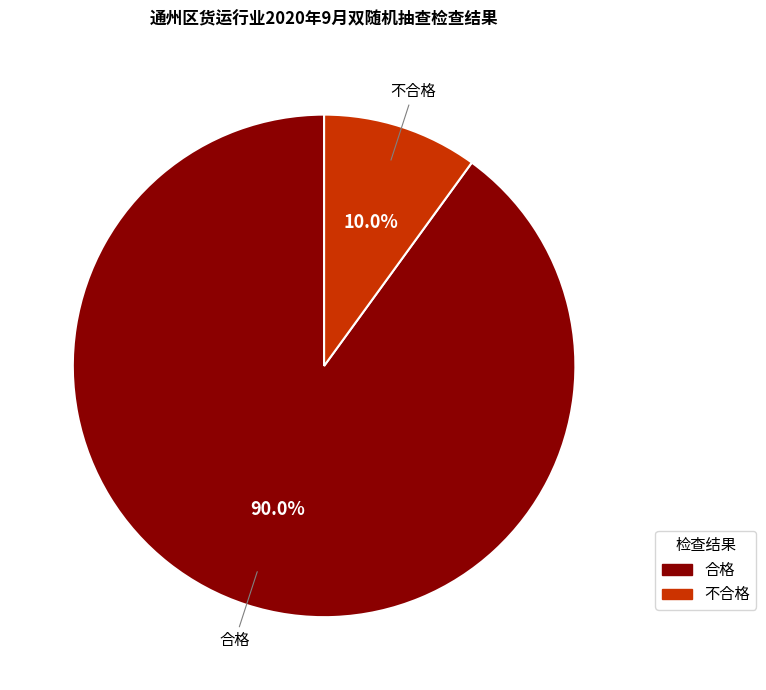

Between 不合格 and 合格, which is larger?

合格